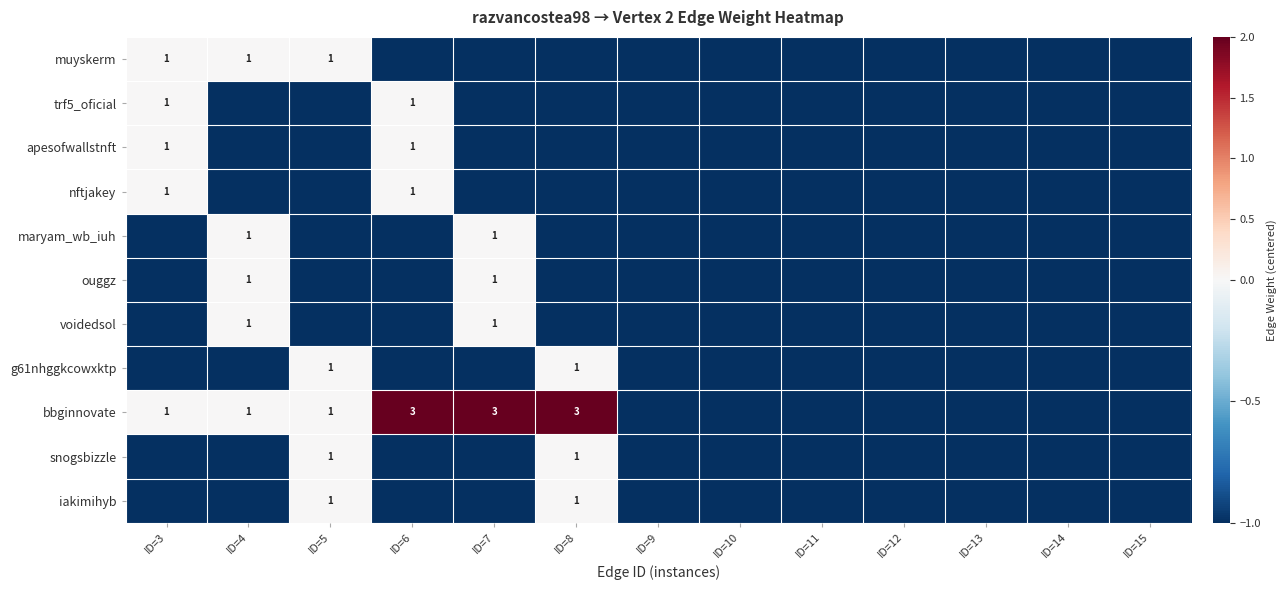

What is the total value across all series at ID=4?

-6